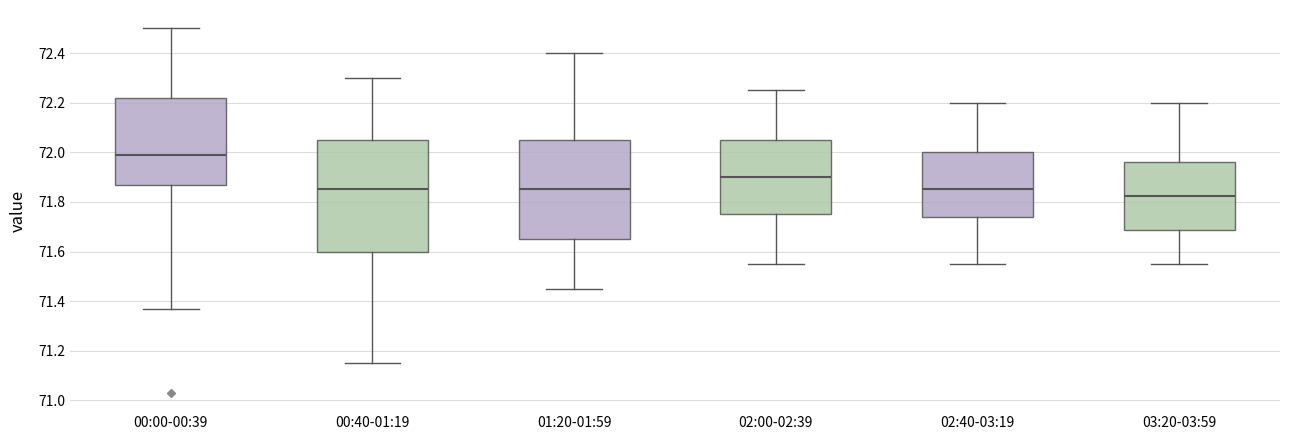

Reading left to right, read every box against the y-axis: the position of its median line, the range the box covers, and the ends of its whiskers. The values are not printed on the chart, so give them approximately, as read against the axis.

00:00-00:39: median 72.00, box 71.88 to 72.22, whiskers 71.38 to 72.50
00:40-01:19: median 71.86, box 71.60 to 72.06, whiskers 71.16 to 72.30
01:20-01:59: median 71.86, box 71.66 to 72.06, whiskers 71.46 to 72.40
02:00-02:39: median 71.90, box 71.76 to 72.06, whiskers 71.56 to 72.26
02:40-03:19: median 71.86, box 71.74 to 72.00, whiskers 71.56 to 72.20
03:20-03:59: median 71.82, box 71.68 to 71.96, whiskers 71.56 to 72.20